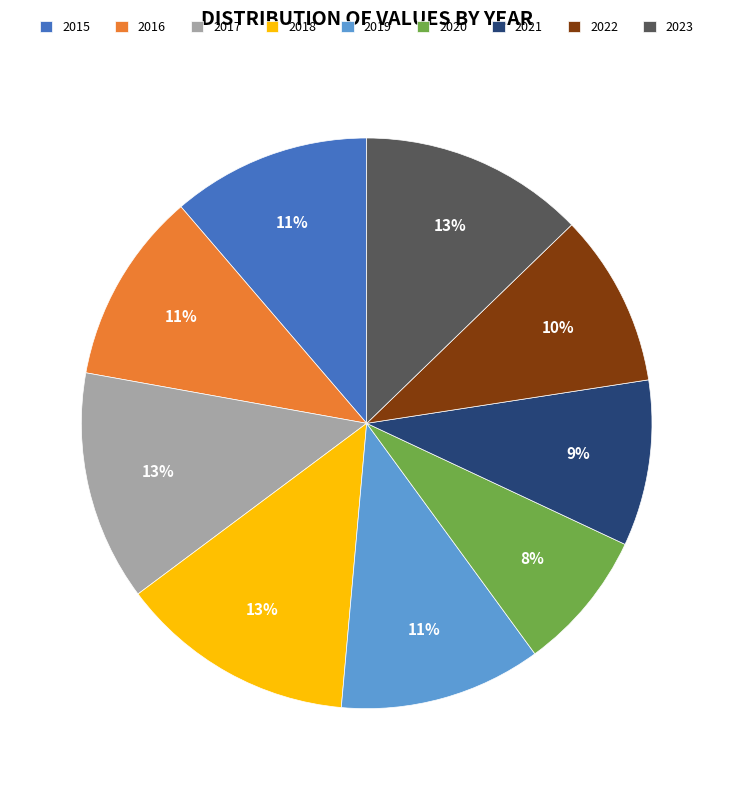

To the nearest percent, what percentage of the pie is 2021?

9%